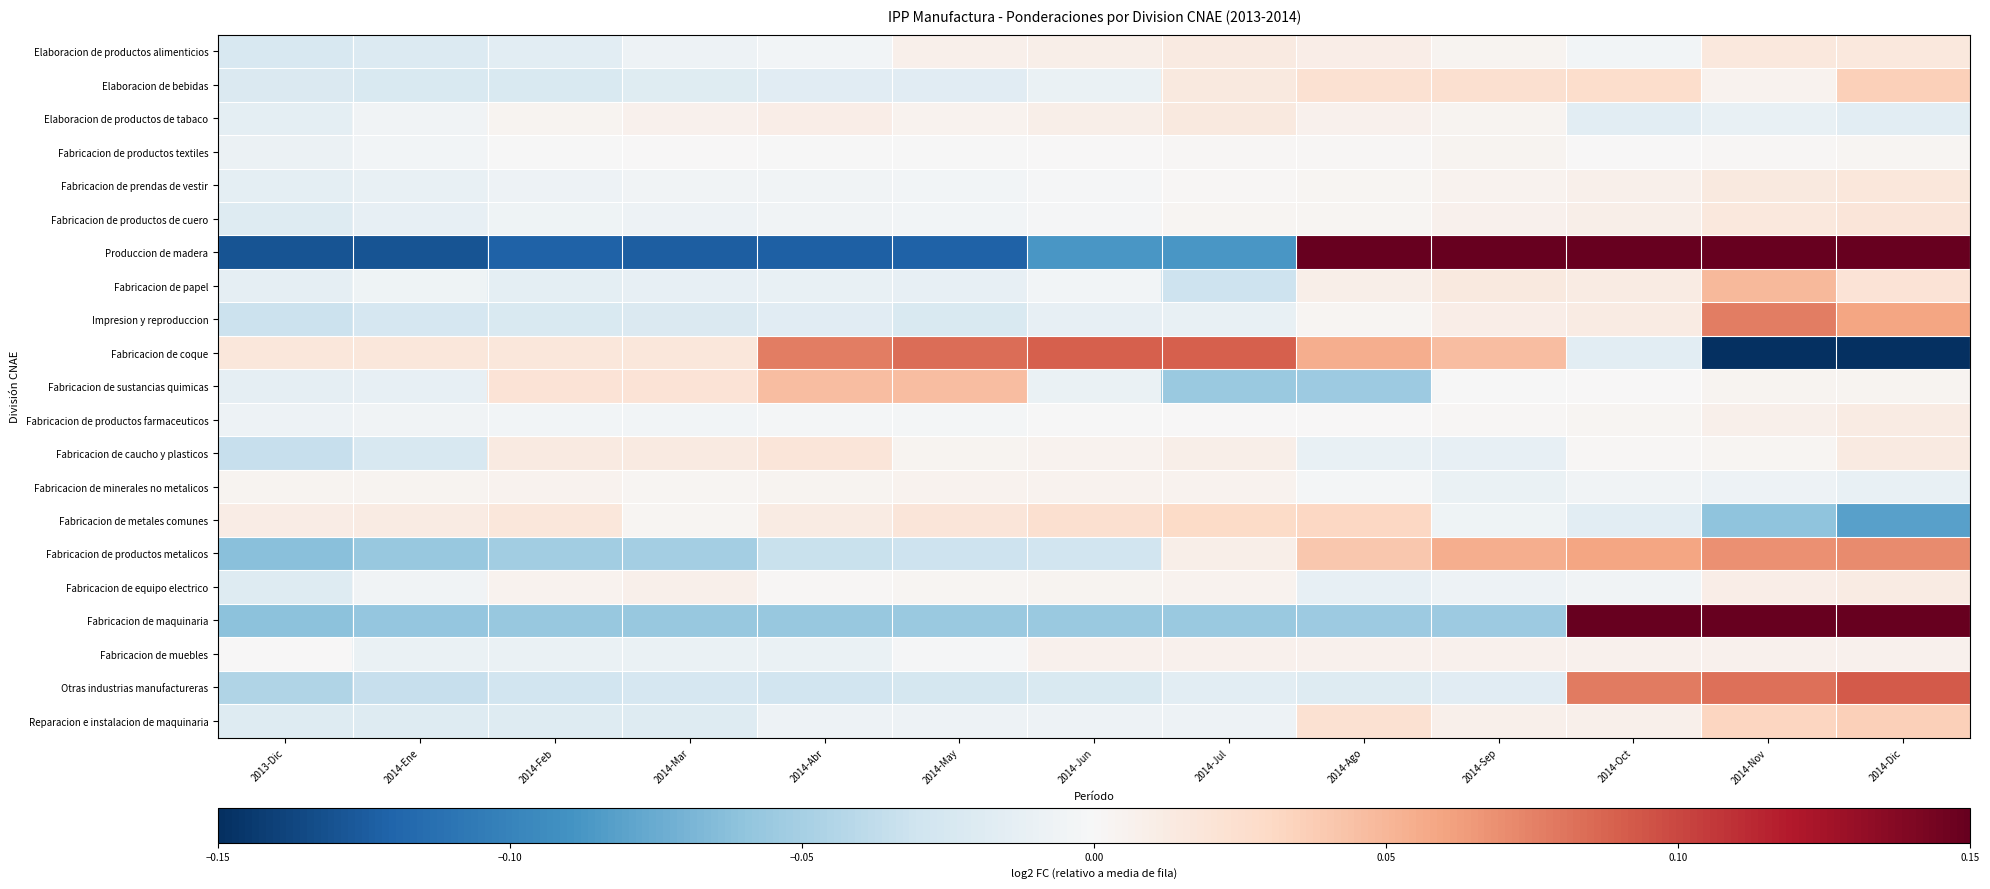

How many data points does each series have?

13